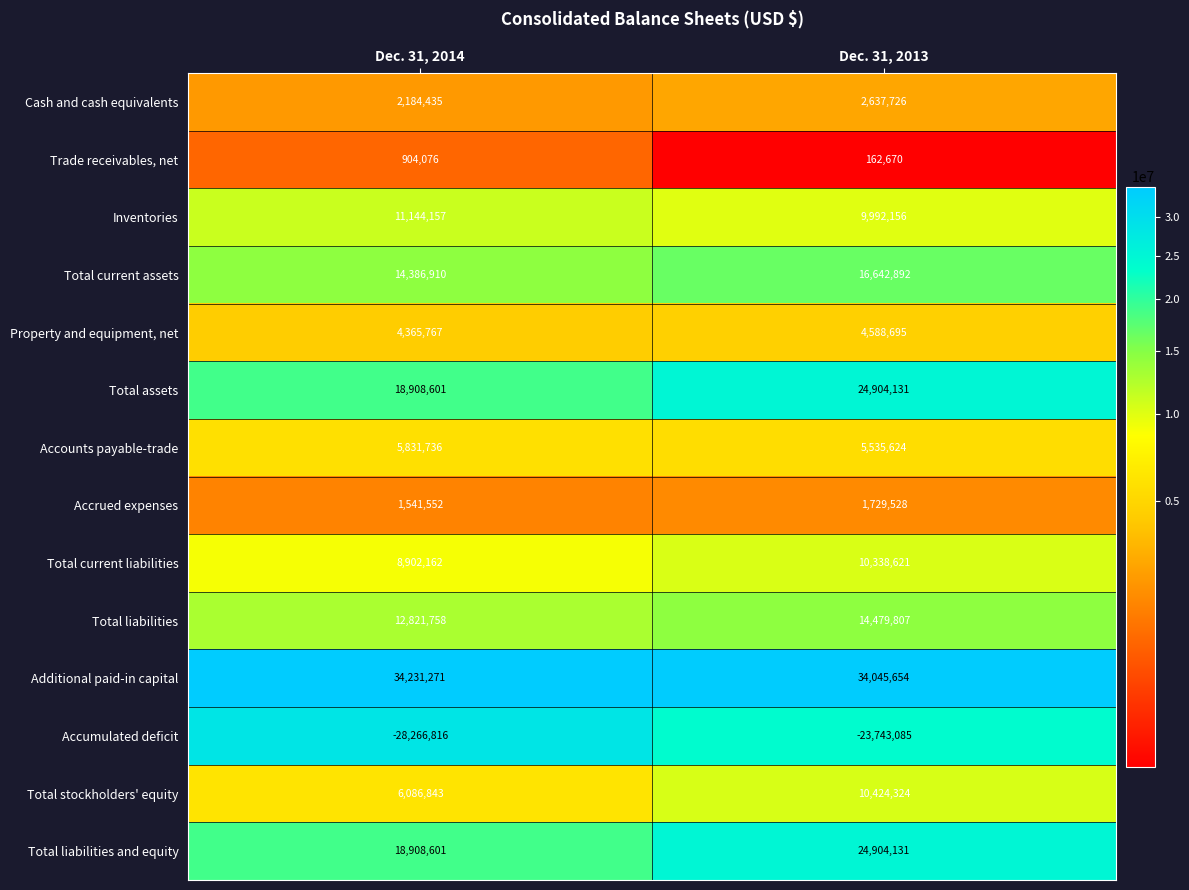

What is the difference between the highest and lowest values at Dec. 31, 2013?

57788739